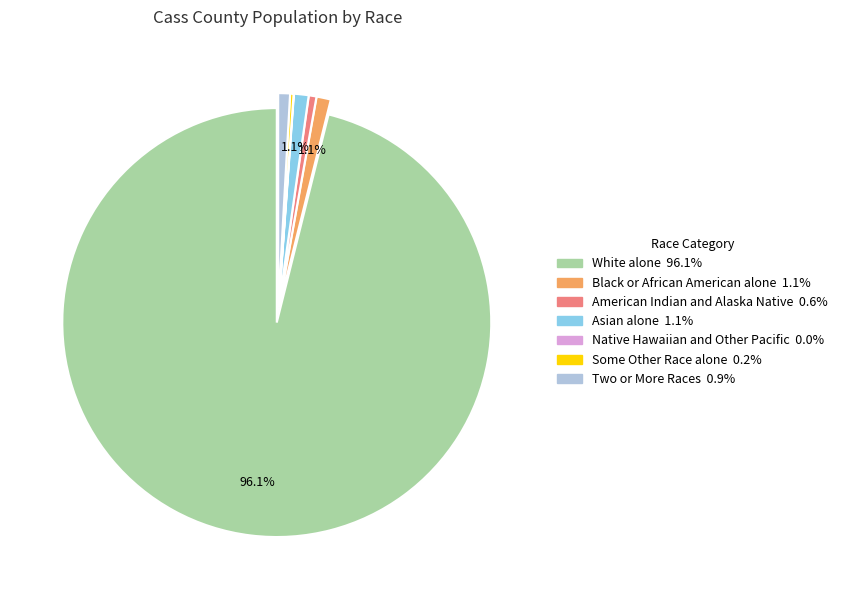

To the nearest percent, what is the average slice percentage?

14%